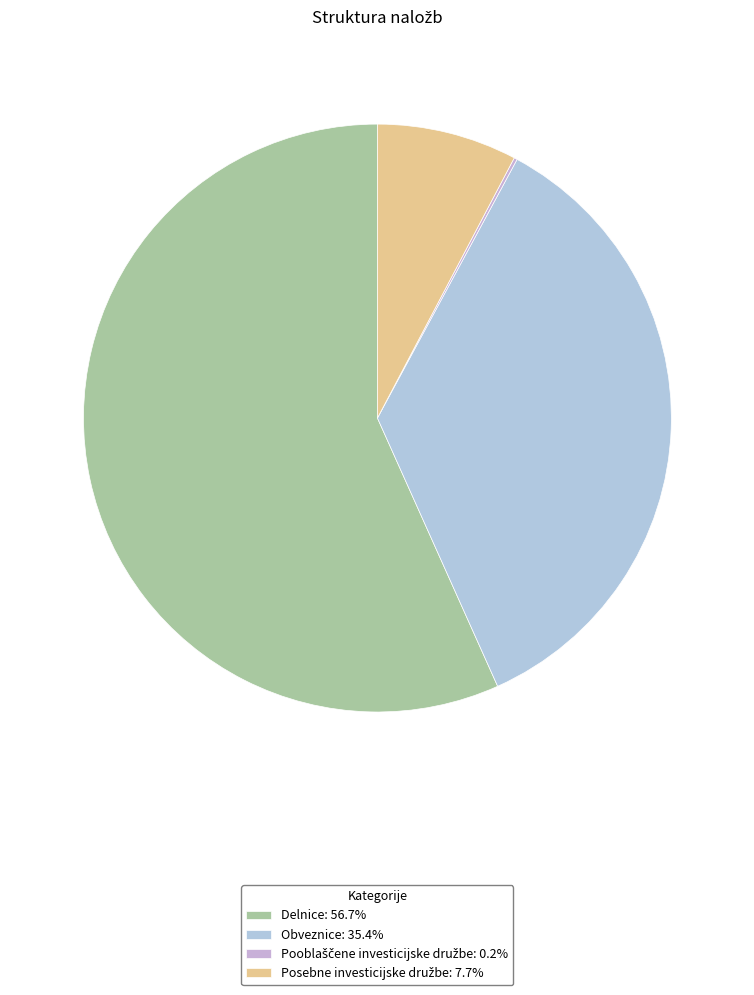

Combined, what portion of the pie is Posebne investicijske družbe and Obveznice?

43.1%